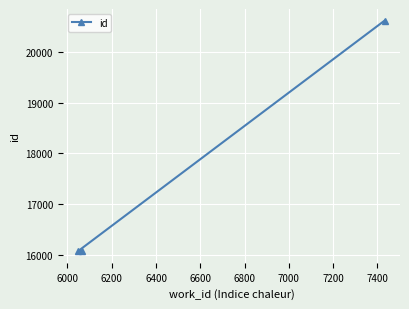

What is the sum of all values?

52755